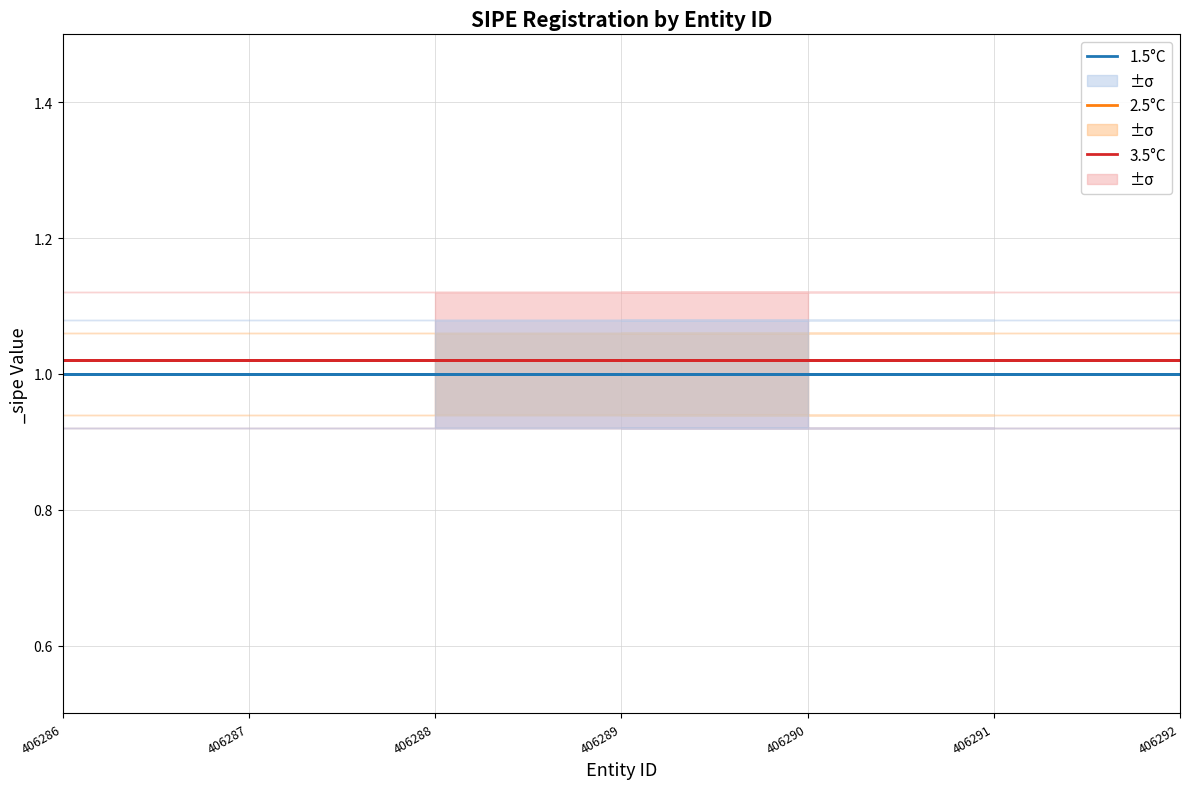

True or false: 3.5°C has more than 2 interior local peaks.

False